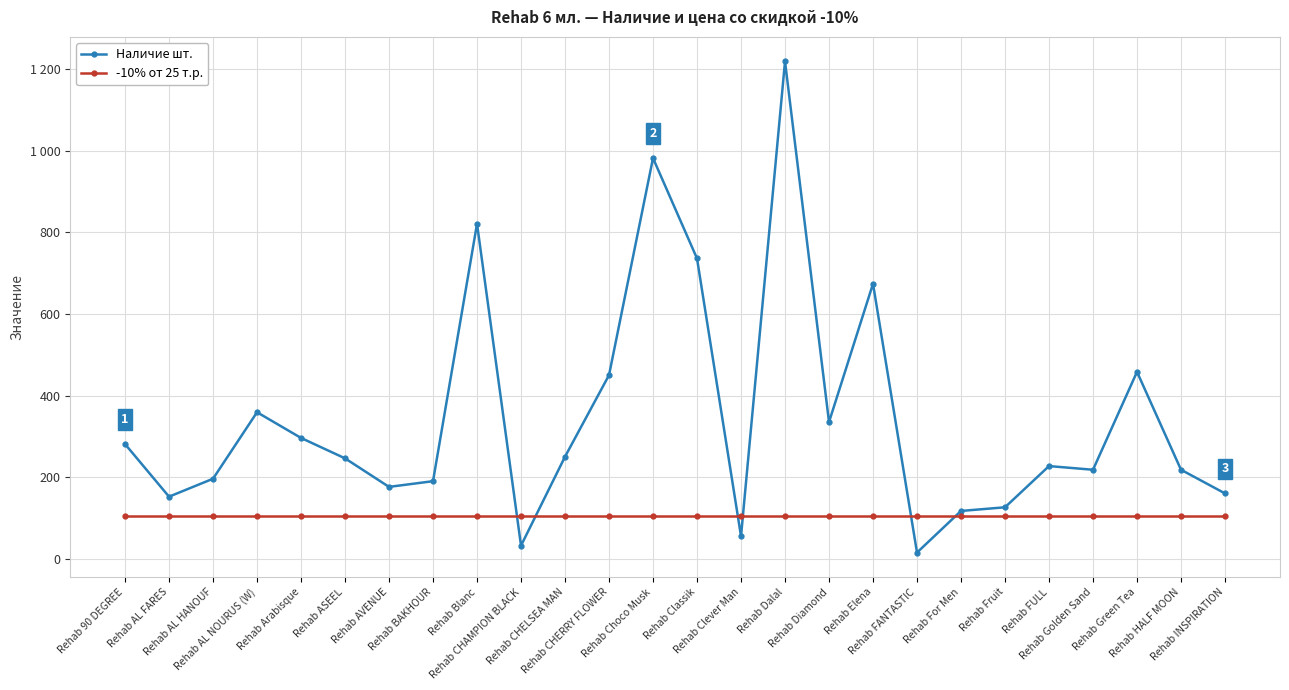

Which label corresponds to the largest value in the chart?

Rehab Dalal